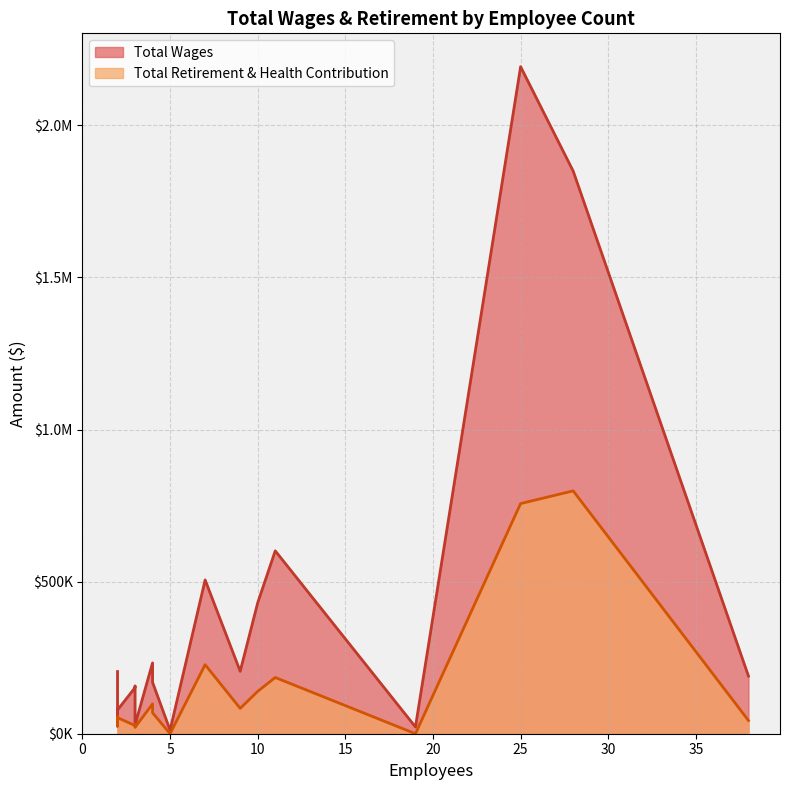

What is the total value across all series at 19?

22320